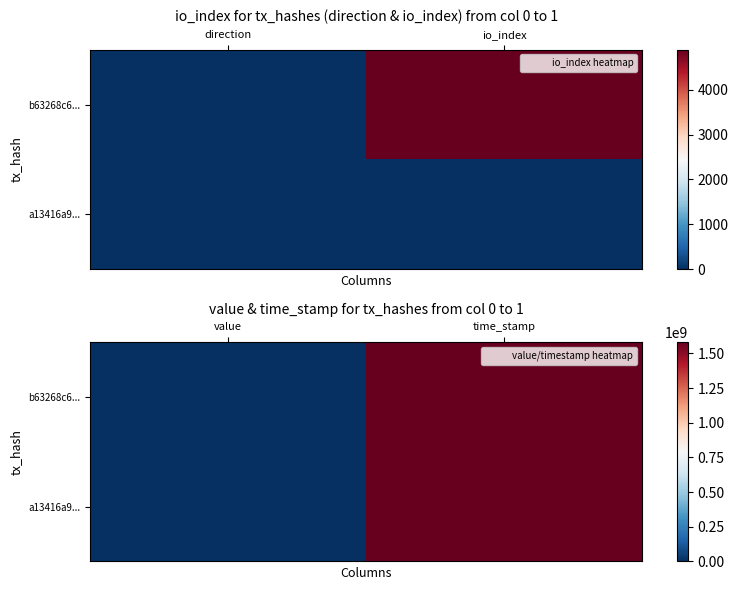

At which category is the sum across all series the highest?

time_stamp